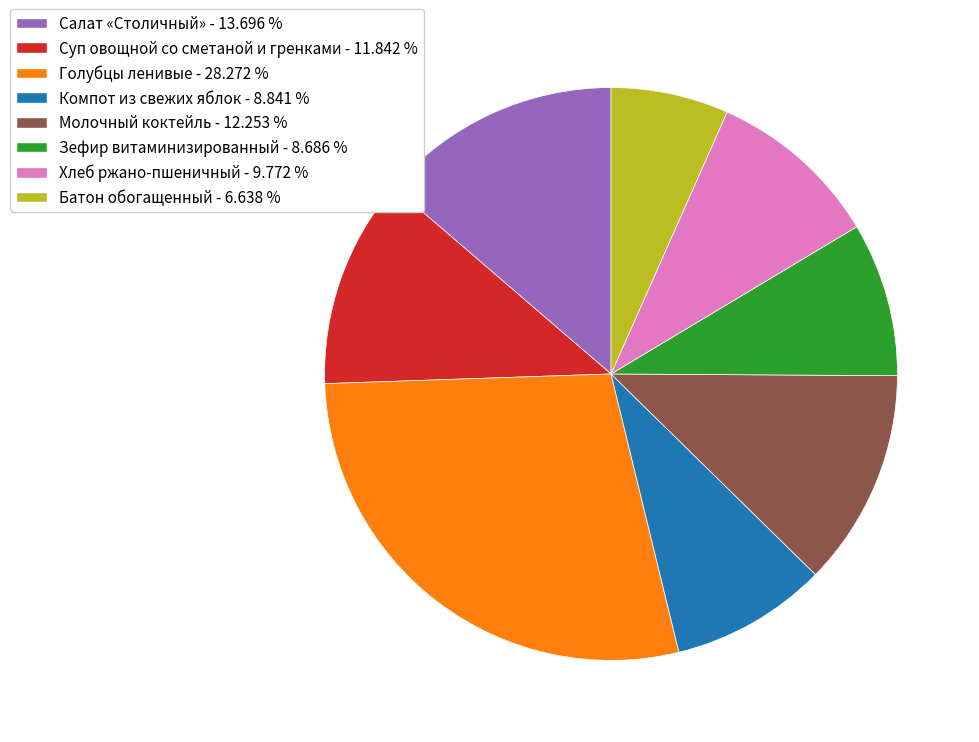

Does any single category account for the majority?

No